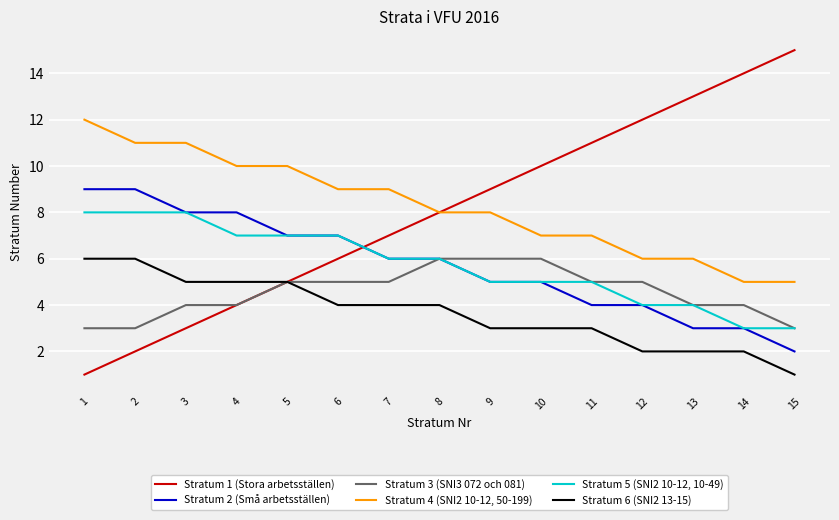

Which category has the highest value across all series?

15